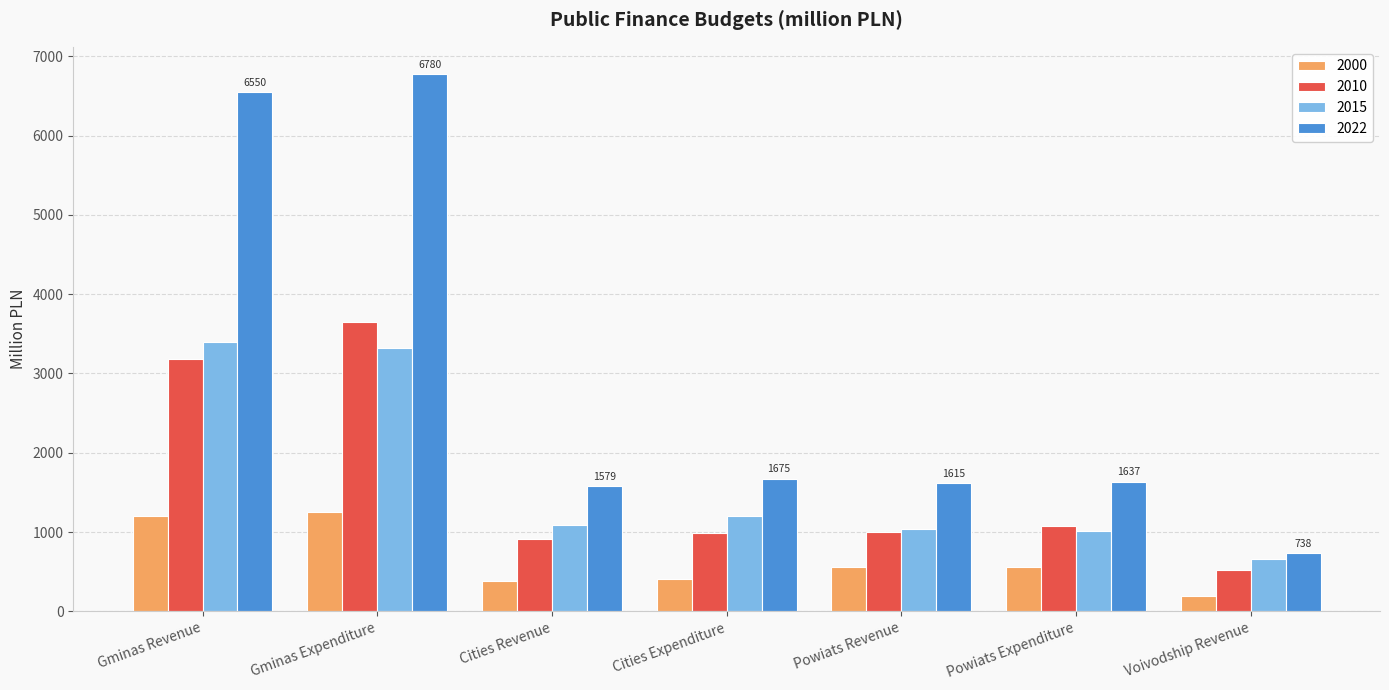

Are the bars grouped side by side (vs. stacked)?

Yes